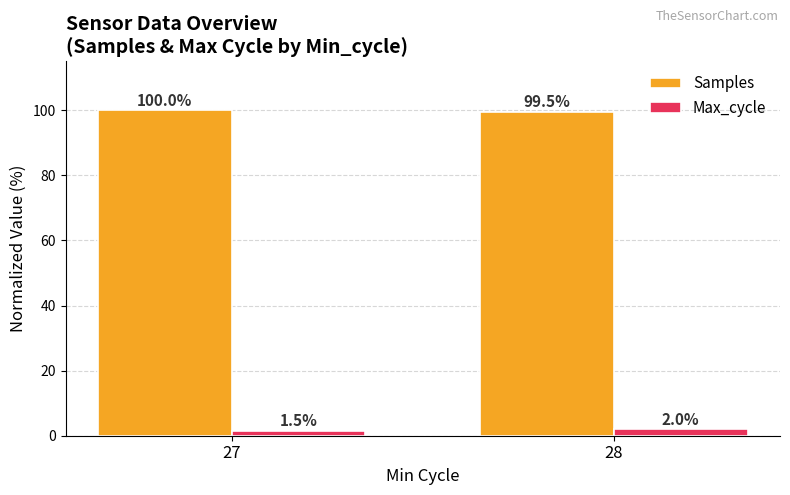

What is the sum of all Max_cycle values?

3.4